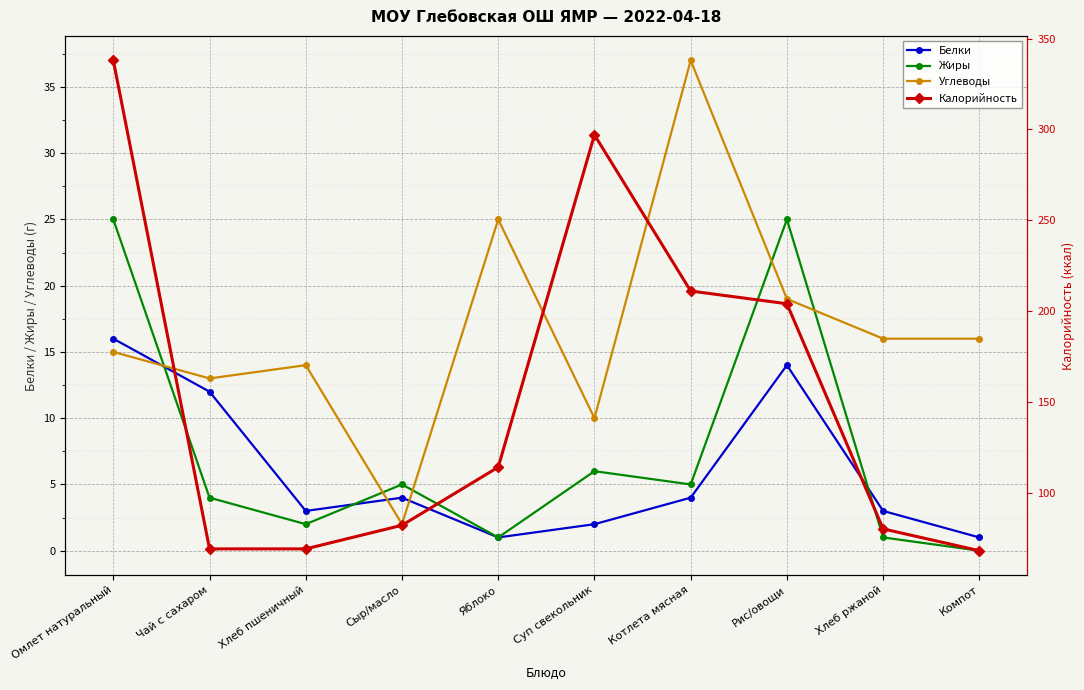

Reading left to right, extract all data points from this chart.

Белки: 16	12	3	4	1	2	4	14	3	1
Жиры: 25	4	2	5	1	6	5	25	1	0
Углеводы: 15	13	14	2	25	10	37	19	16	16
Калорийность: 338	69	69	82	114	297	211	204	80	68